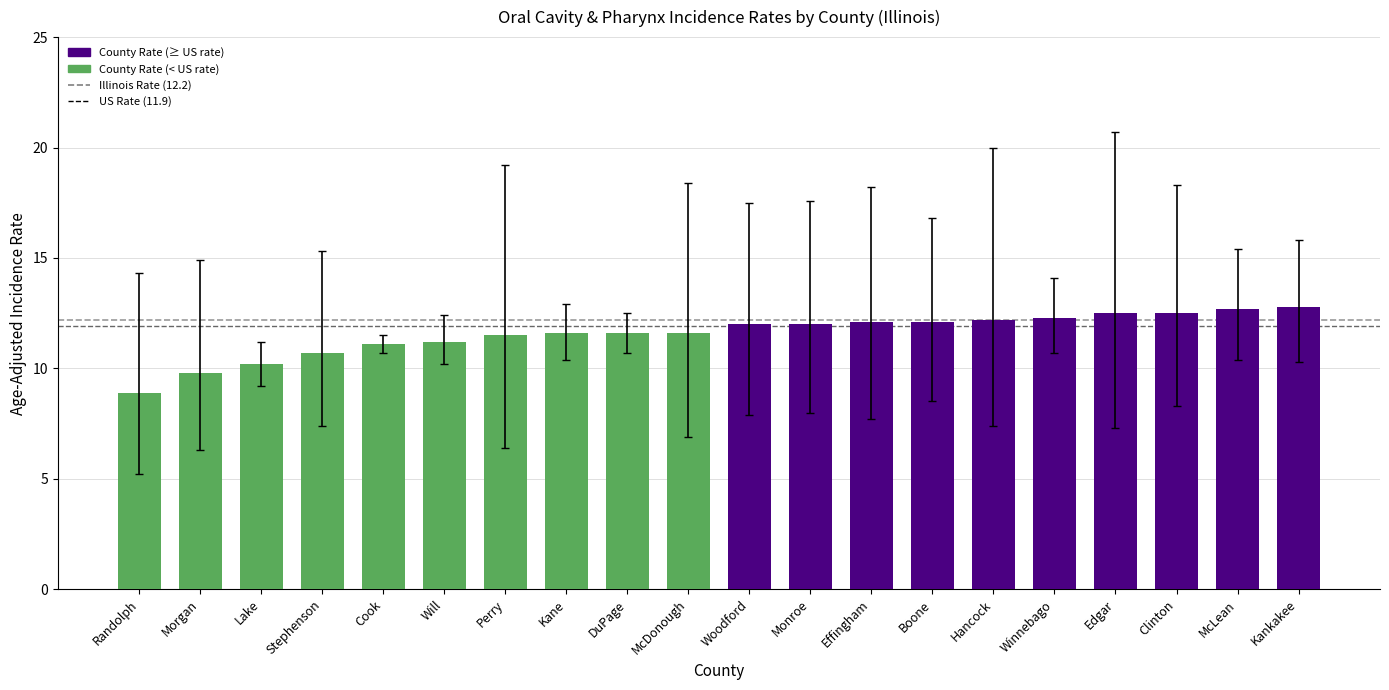

What is the label of the 20th bar from the left?

Kankakee